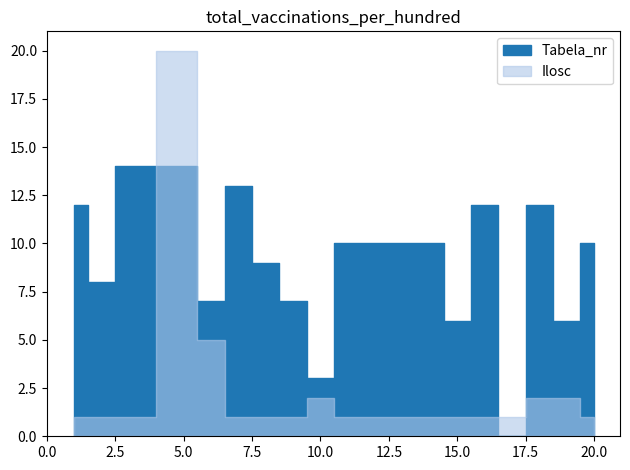

The Tabela_nr series shows 7 at 3. True or false?

False